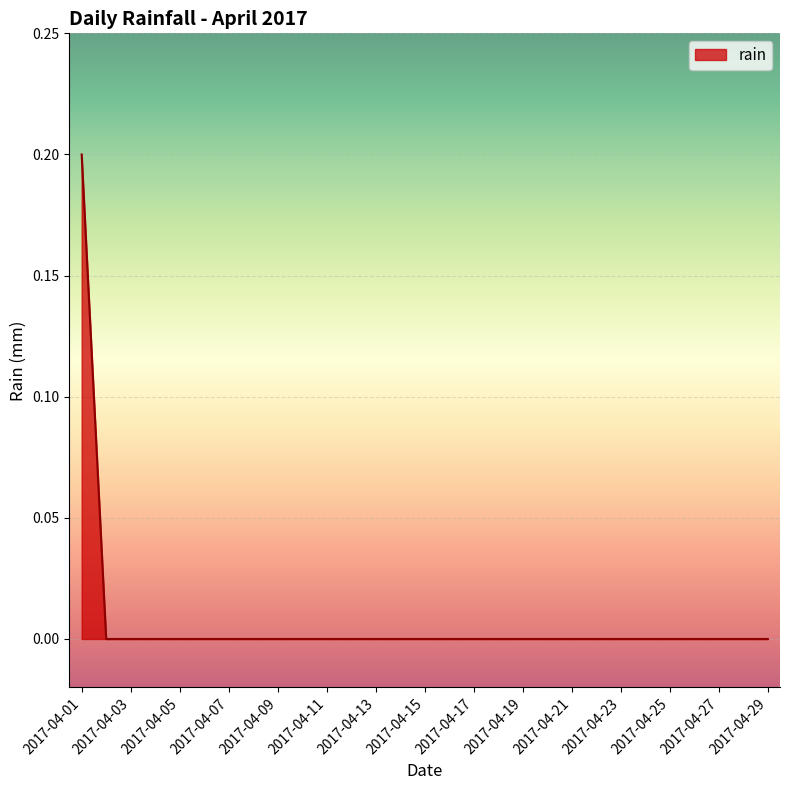

Does the chart have visible grid lines?

Yes